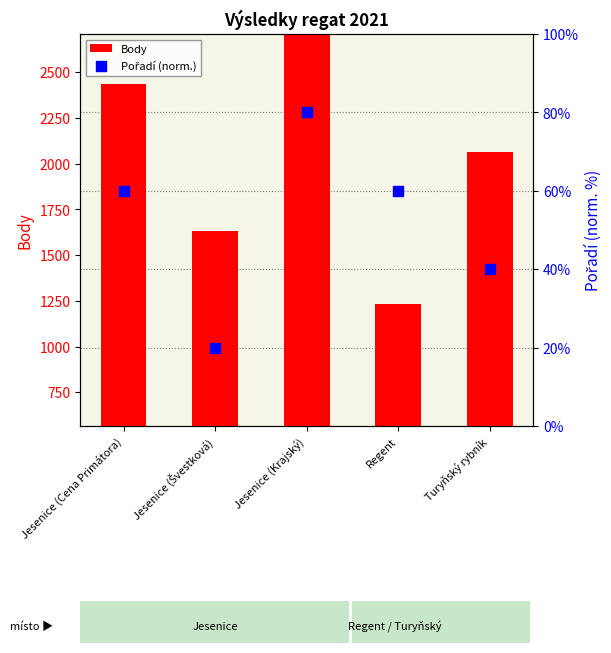

Which series contains the lowest Y value?

Pořadí (norm.)